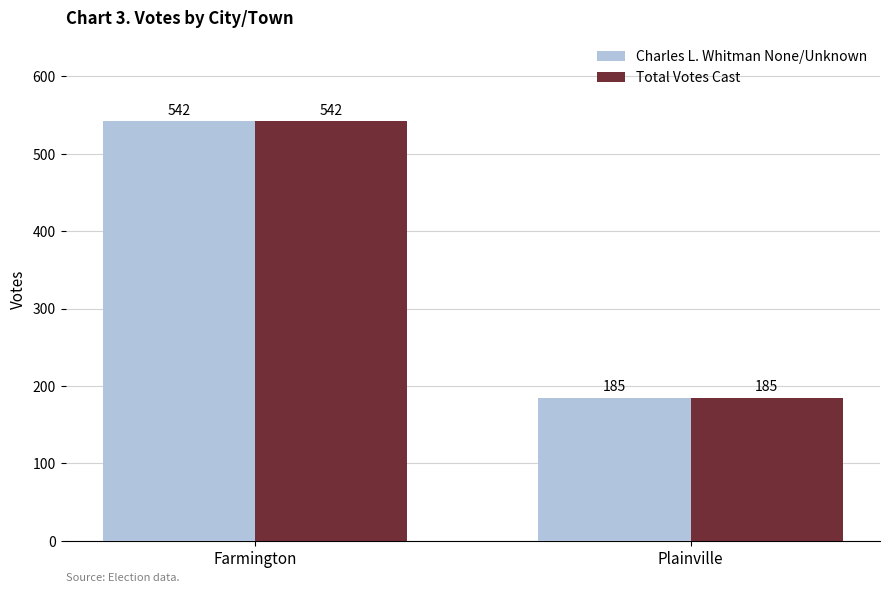

Read the Charles L. Whitman None/Unknown value at Farmington, to the nearest 50.

550